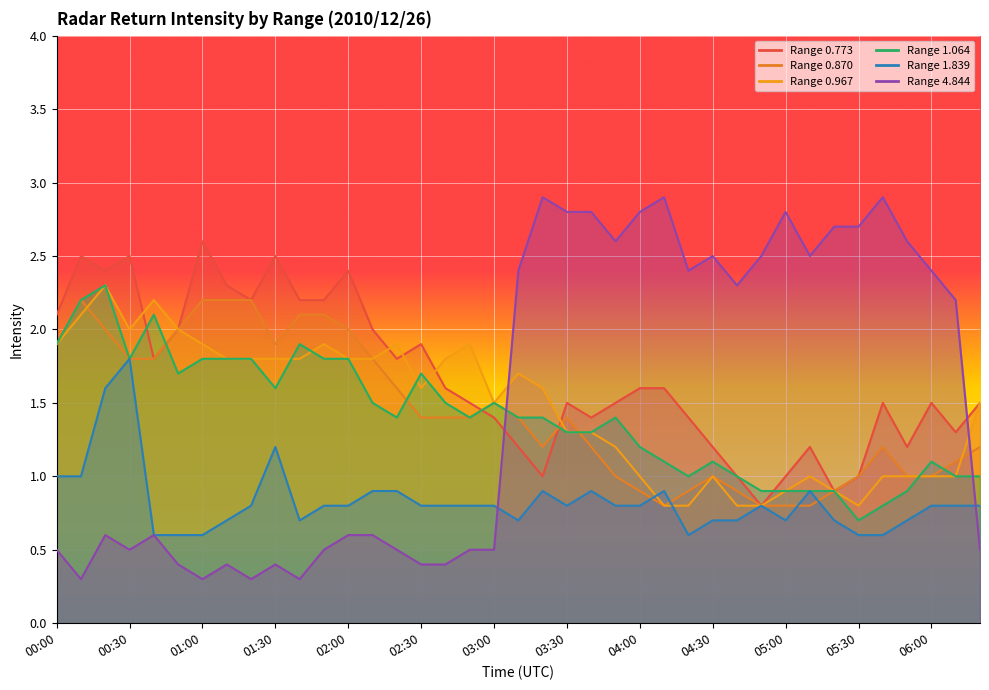

What is the value of the 4.844 point at the 31st from the left?

2.8